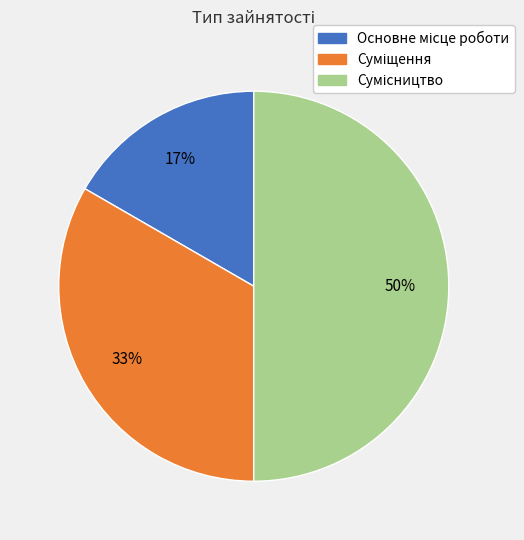

To the nearest percent, what is the difference between the largest and smallest slice percentages?

33%